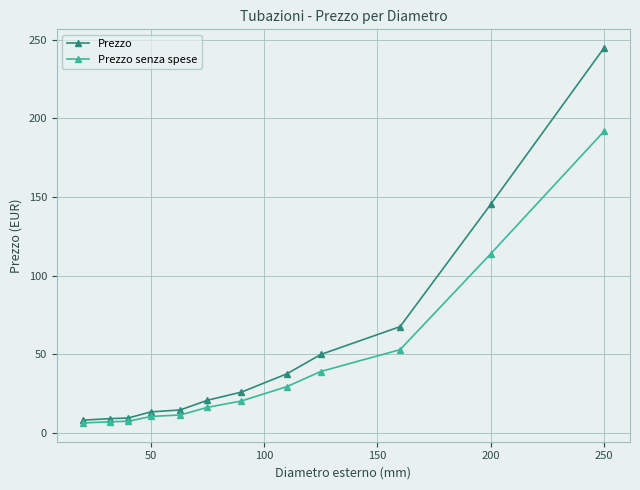

How many values in the Prezzo series are below 26?

6